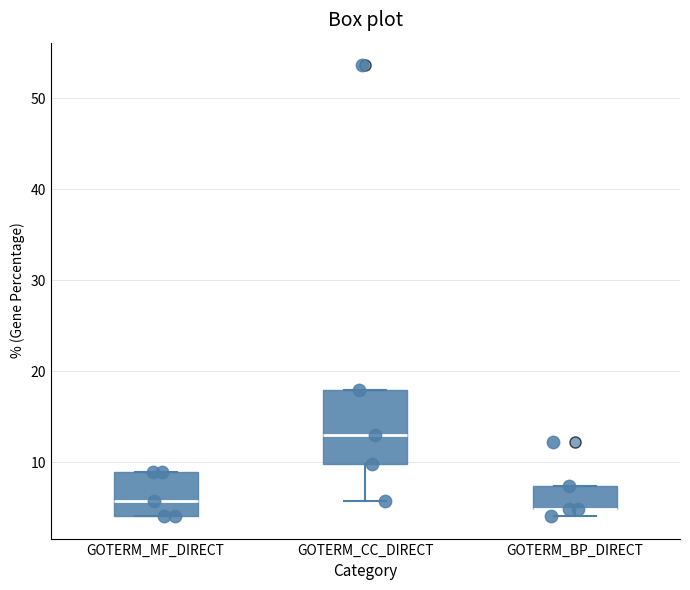

Comparing the boxes themselves (not the whiskers), which one is the tallest?

GOTERM_CC_DIRECT